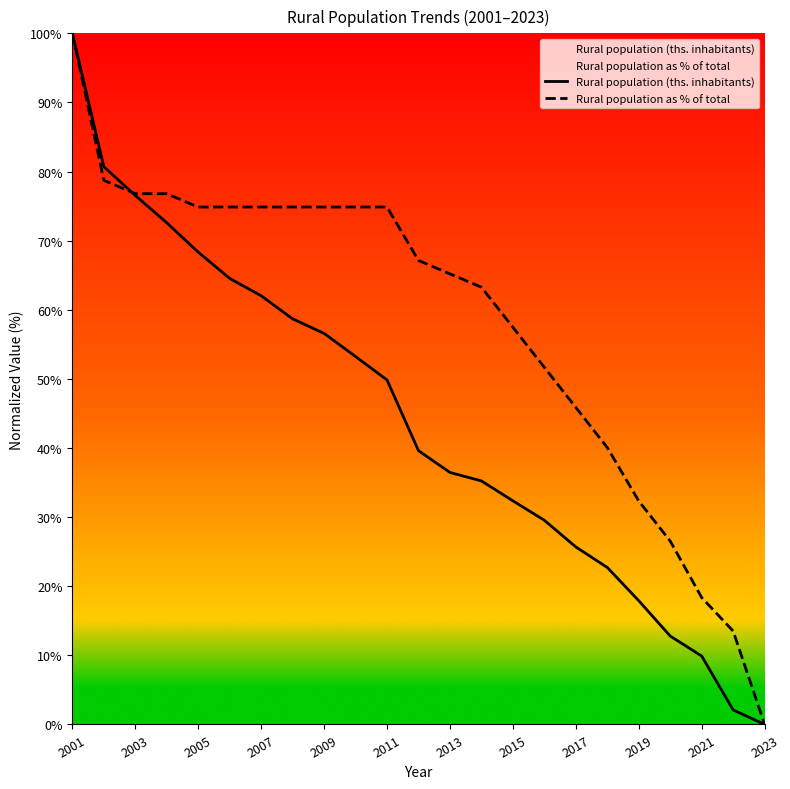

What is the sum of all Rural population as % of total values?

1337.8